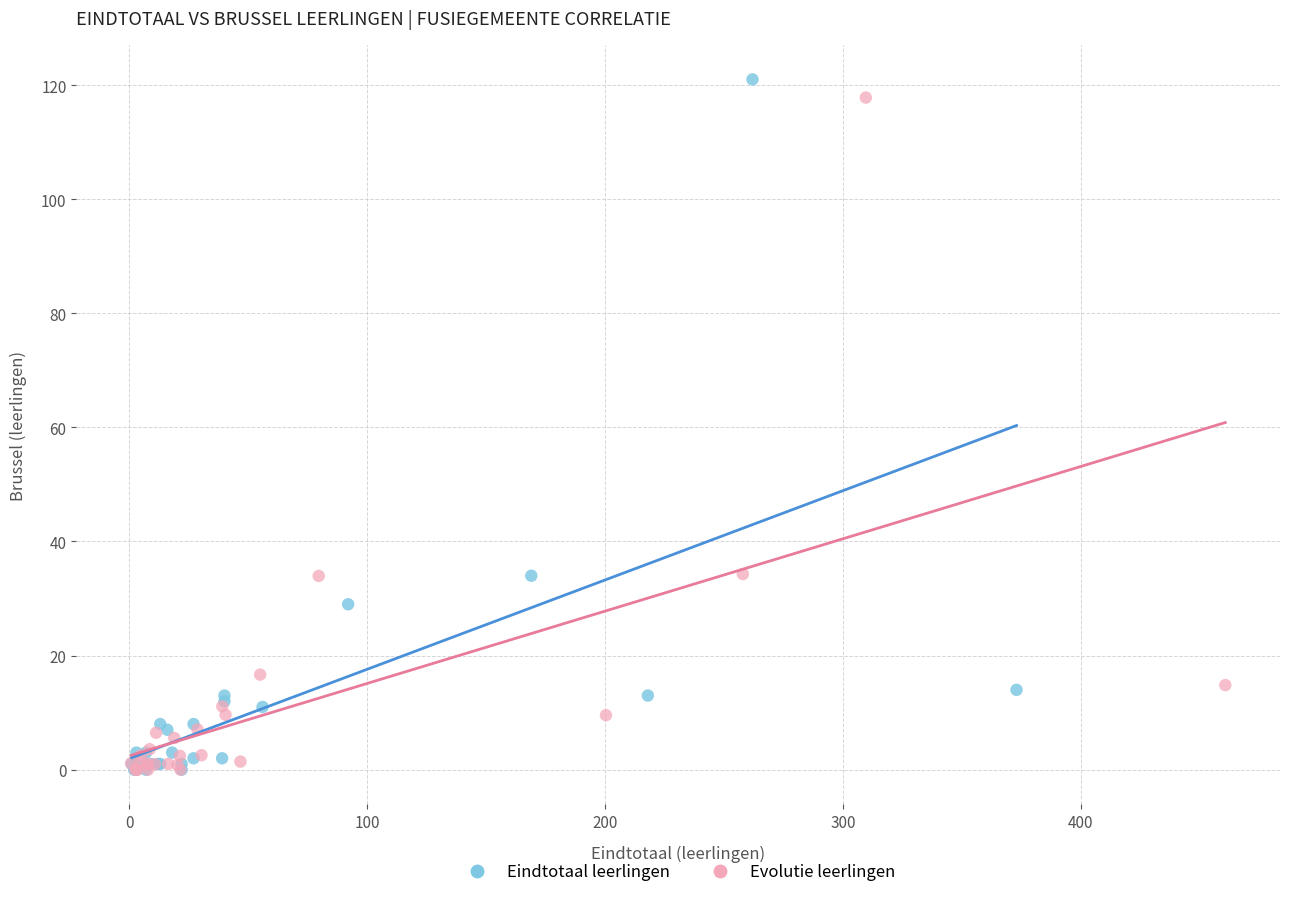

Which series has the widest spread of Y values?

Eindtotaal leerlingen